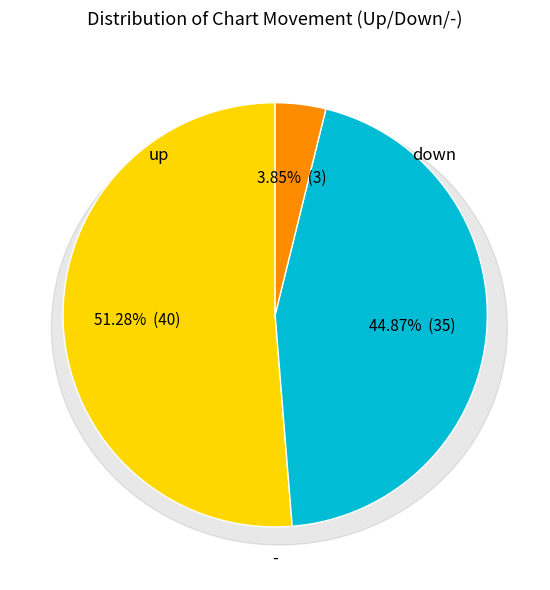

True or false: up accounts for 46% of the total.

False